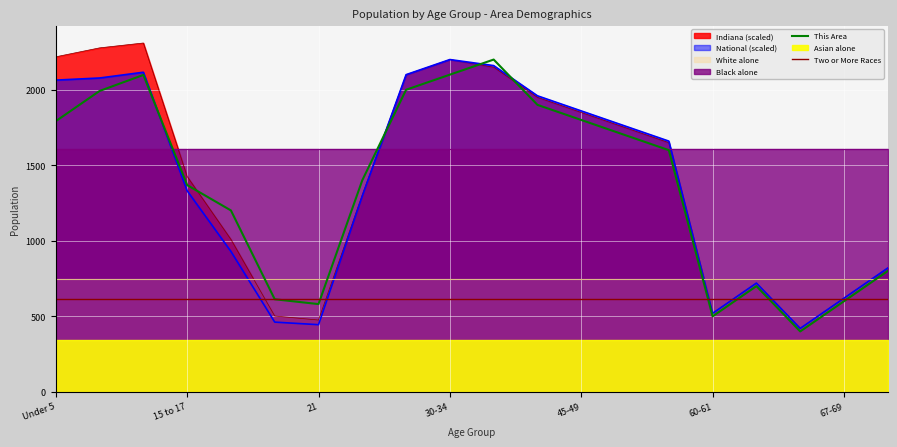

What is the value of the This Area point at the 7th from the left?

581